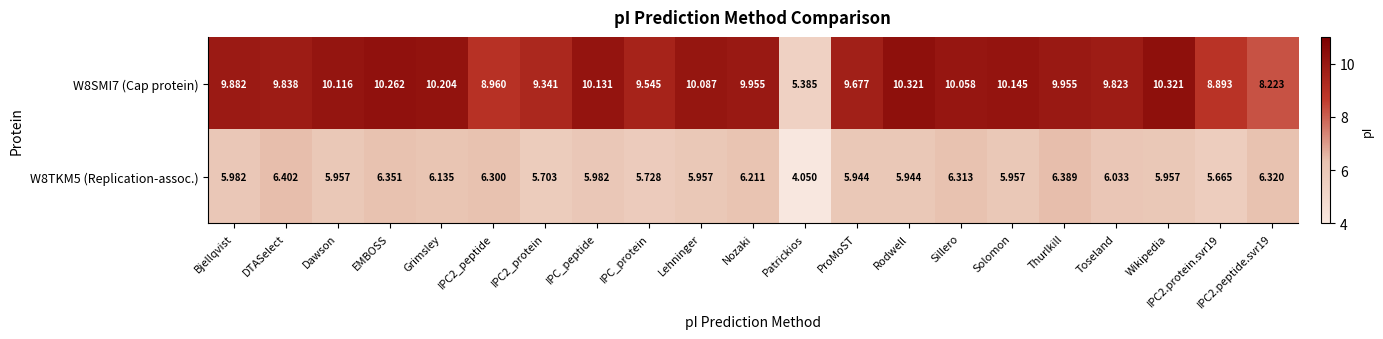

At which label does W8TKM5 (Replication-assoc.) reach its peak?

DTASelect